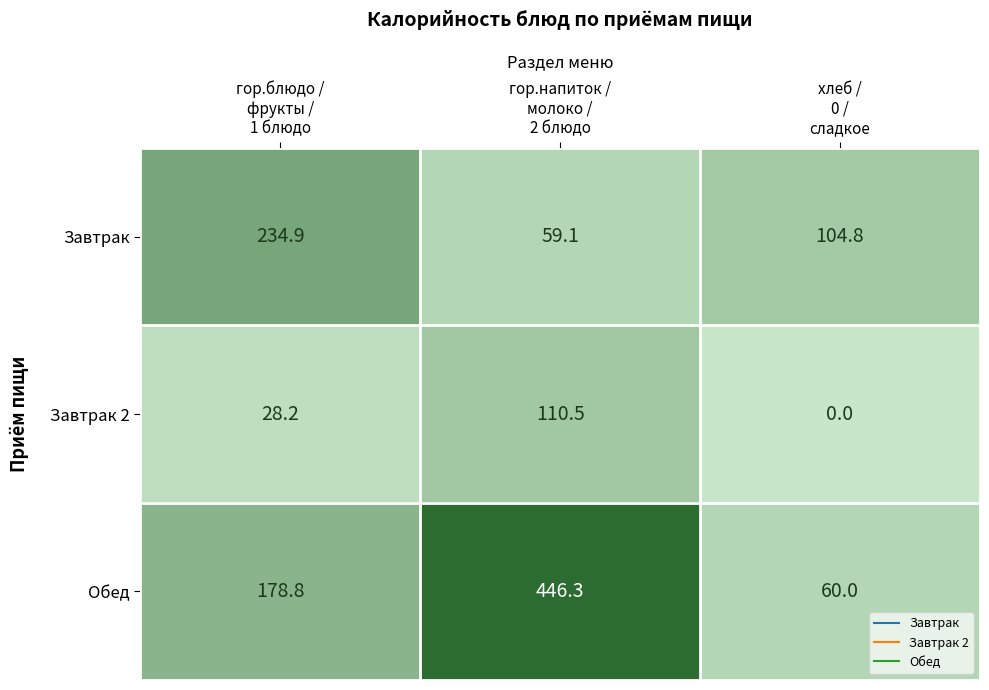

Reading left to right, what are all the values shown in this chart?

Завтрак: 234.9	59.1	104.8
Завтрак 2: 28.2	110.5	0.0
Обед: 178.8	446.3	60.0